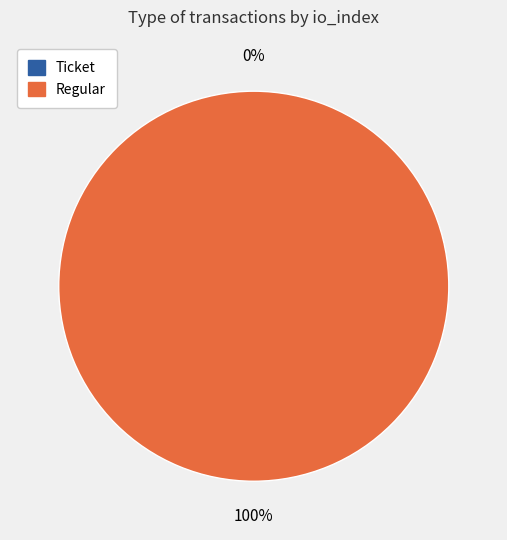

How much of the chart is everything except Ticket (io_index=0)?

100.0%